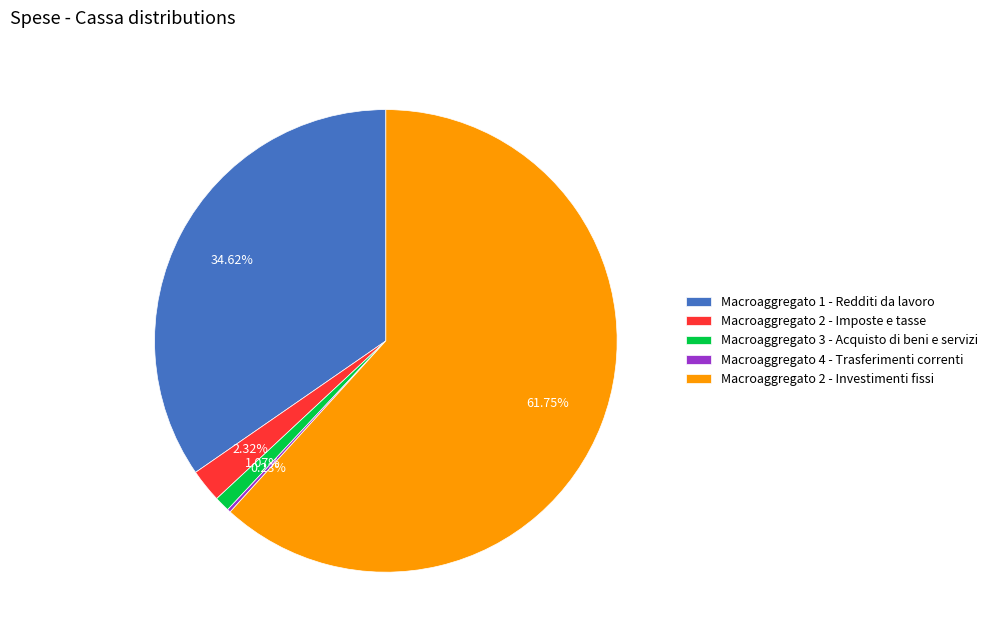

Approximately how many times larger is the value at Macroaggregato 2 - Investimenti fissi compared to Macroaggregato 2 - Imposte e tasse?

26.6